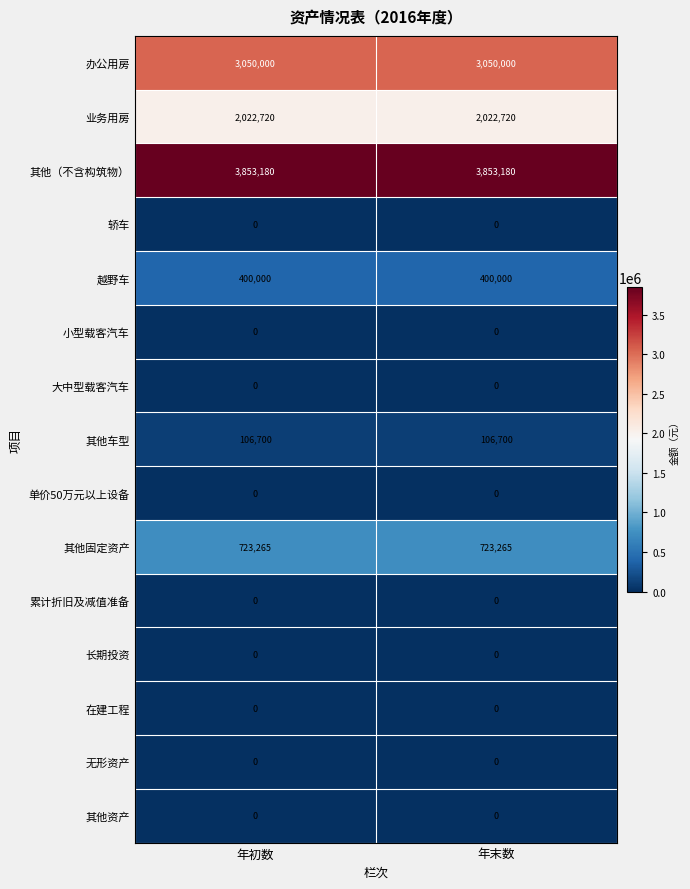

True or false: 其他固定资产 has a value of 723265 at 年末数.

True